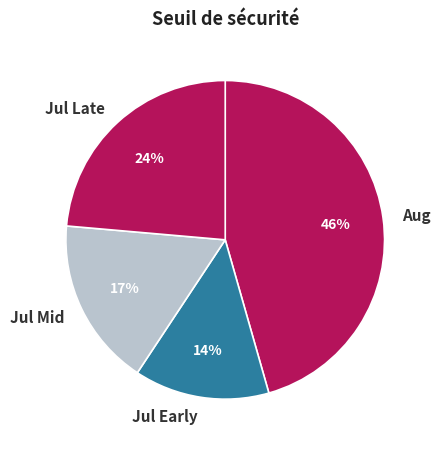

Is the sum of Jul Late and Jul Early greater than half?

No